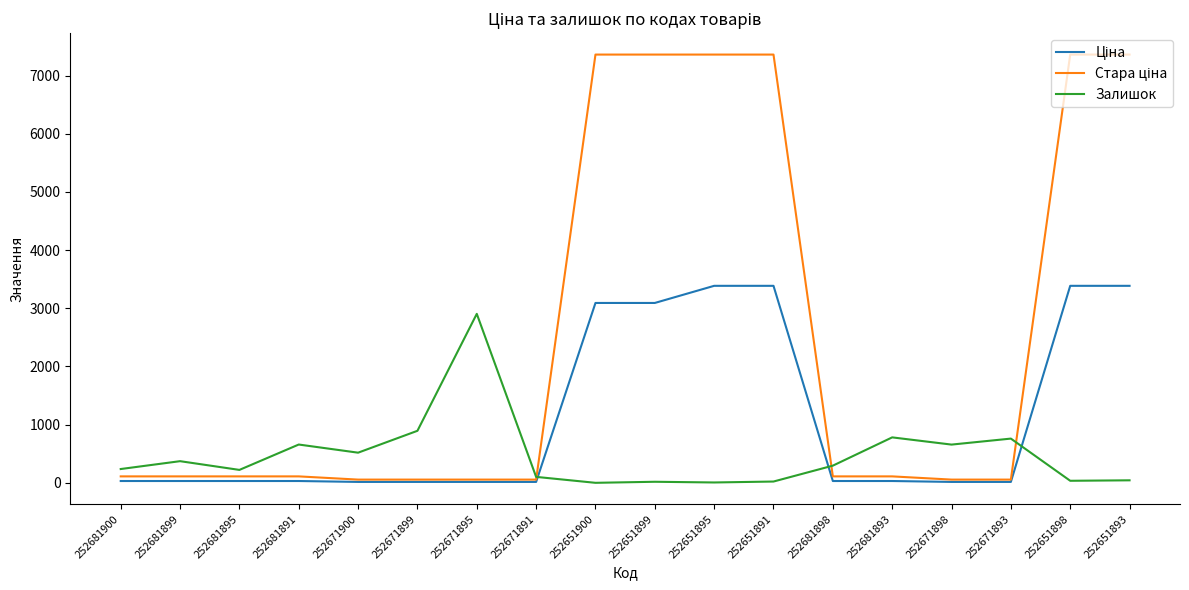

What is the greatest value displayed?

7360.2